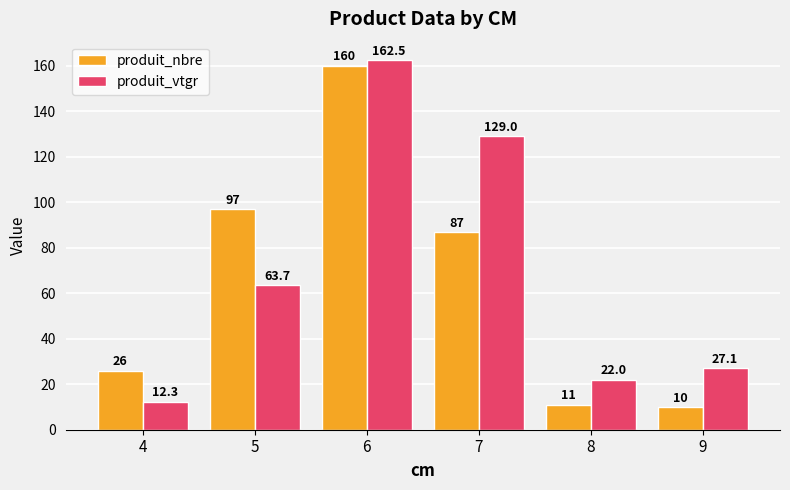

List the series in order of their peak value, highest first.

produit_vtgr, produit_nbre